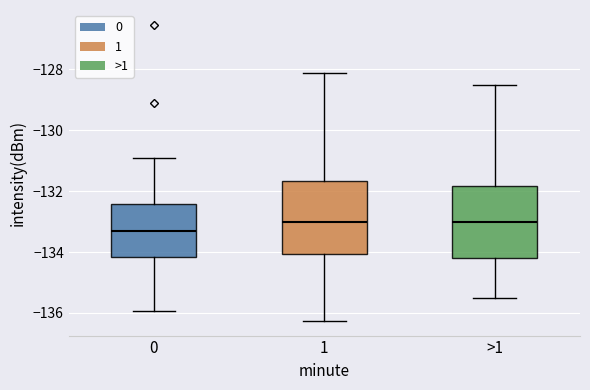

Reading left to right, read every box against the y-axis: the position of its median line, the range the box covers, and the ends of its whiskers. The values are not printed on the chart, so give them approximately, as read against the axis.

0: median -133.4, box -134.2 to -132.4, whiskers -136.0 to -130.8
1: median -133.0, box -134.0 to -131.6, whiskers -136.2 to -128.2
>1: median -133.0, box -134.2 to -131.8, whiskers -135.4 to -128.4